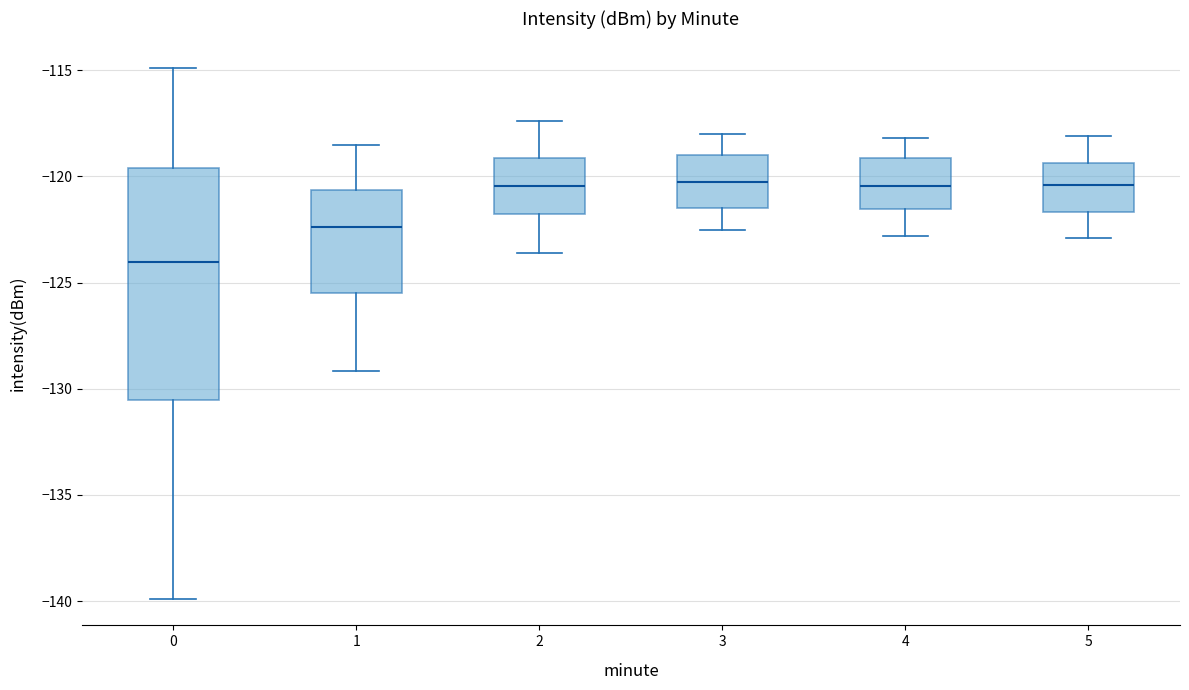

Which box's median line is the lowest?

0